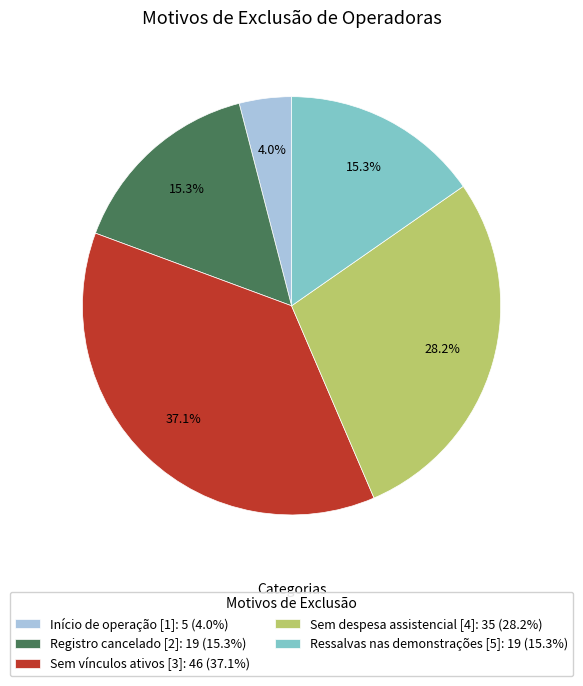

How much of the chart is everything except Ressalvas nas demonstrações [5]?

84.7%